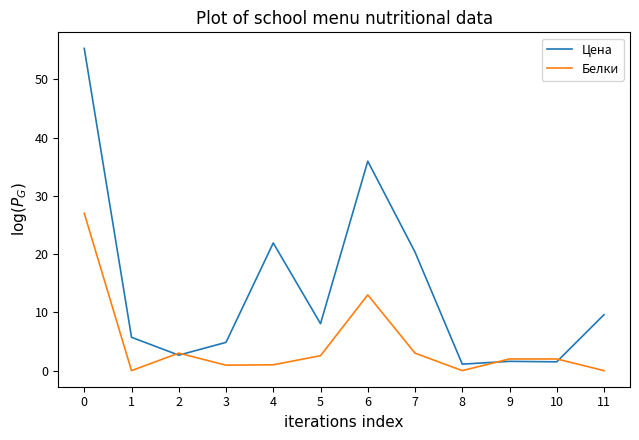

At how many categories does at least one series exceed 47?

1